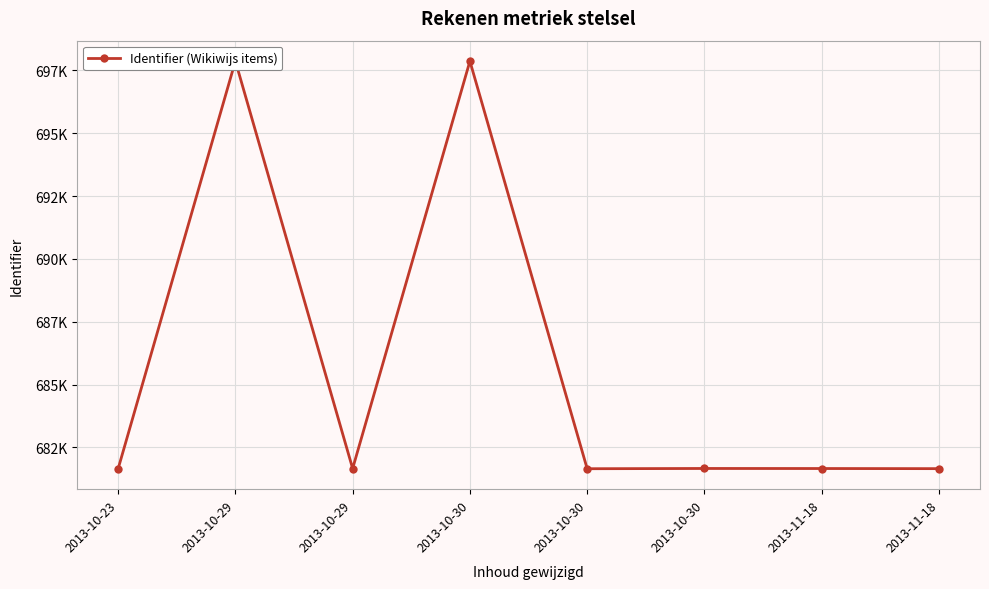

Rank the categories by value from lowest to highest.

2013-10-23, 2013-10-30, 2013-11-18, 2013-10-29, 2013-11-18, 2013-10-30, 2013-10-30, 2013-10-29